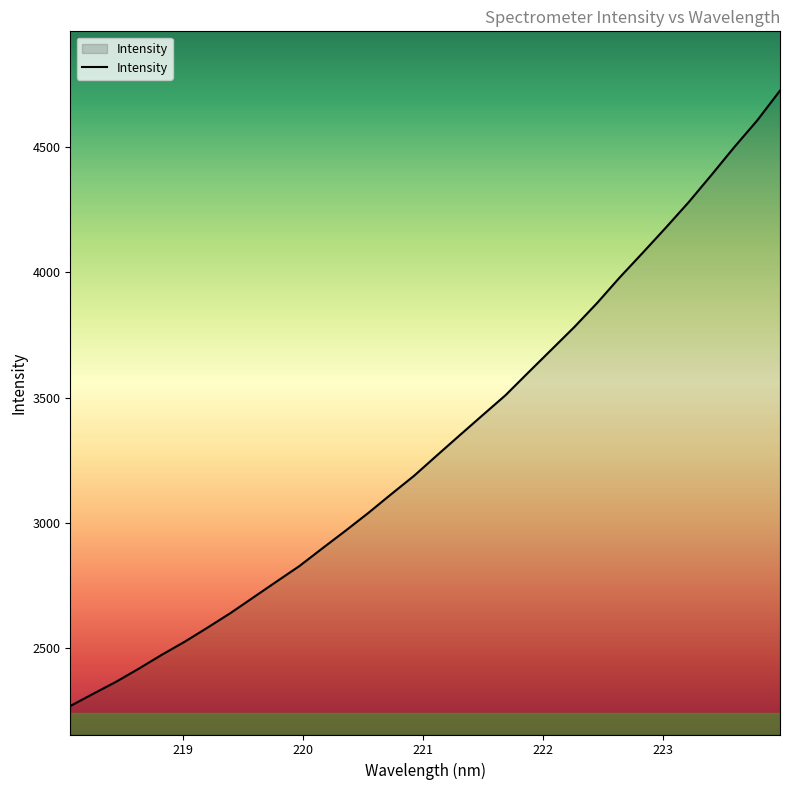

What is the smallest value displayed?

2270.4